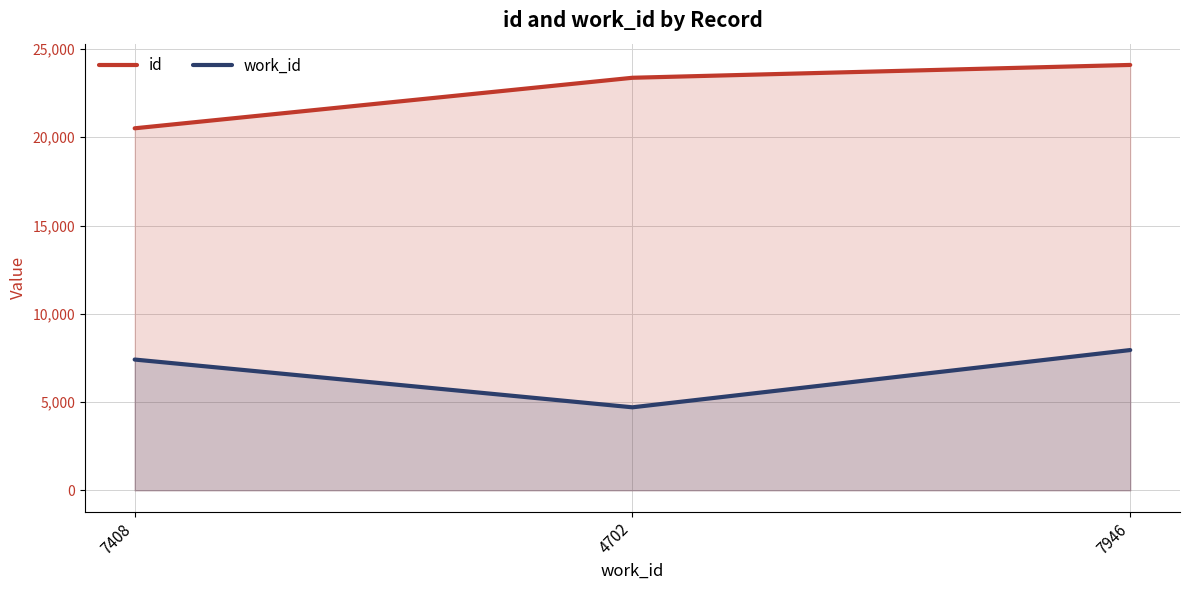

The value of id at 7946 is 24099. True or false?

True